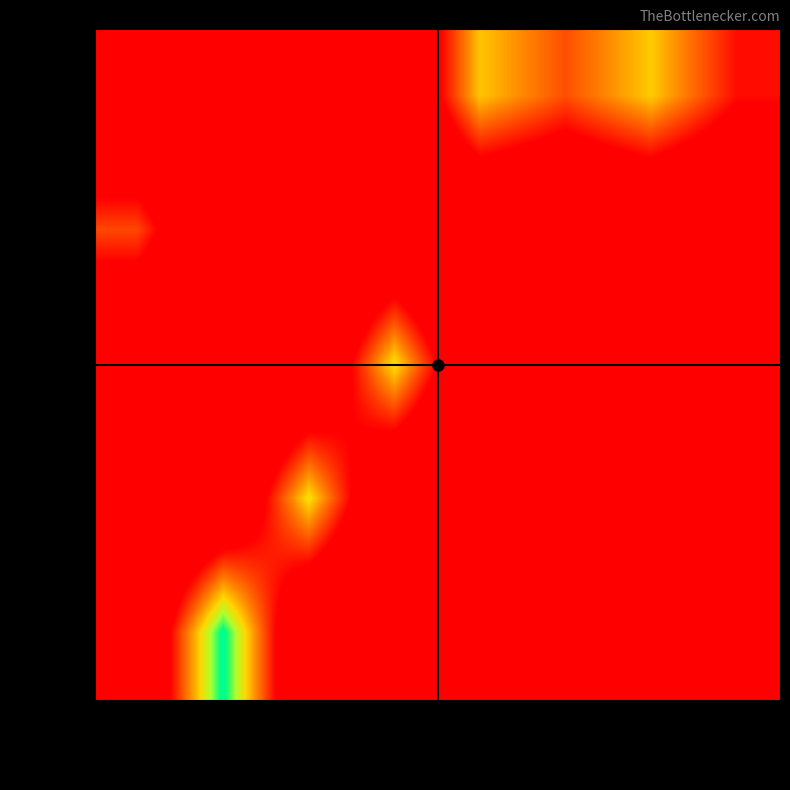

Which series has the largest total across all categories?

(empty)